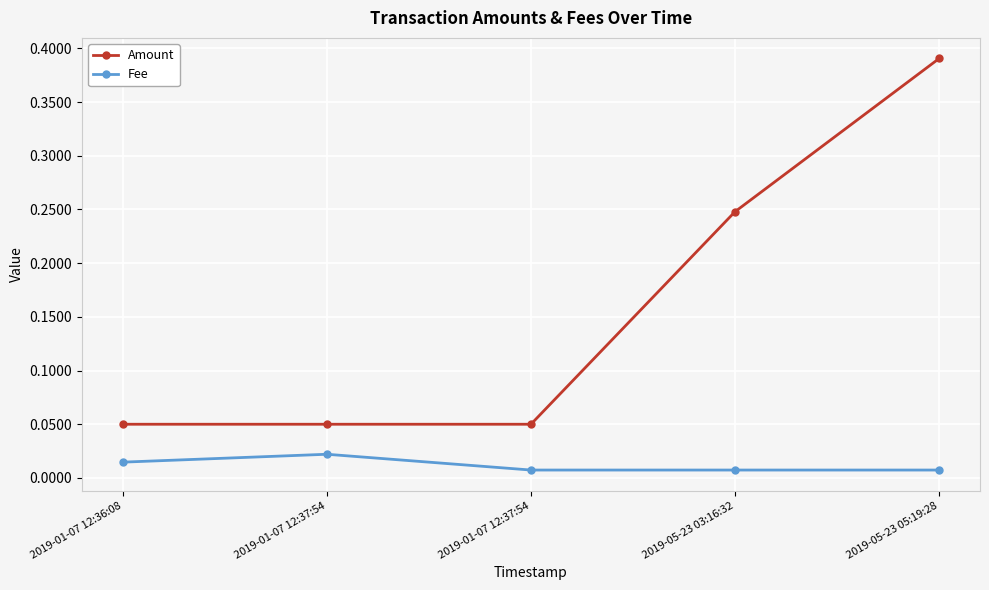

Which series changed the most between 2019-01-07 12:37:54 and 2019-01-07 12:37:54?

Fee